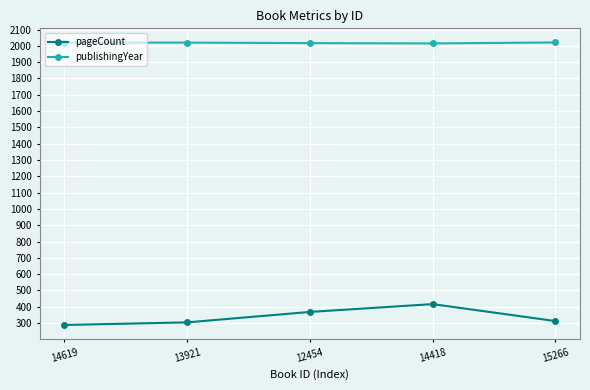

The value of pageCount at 13921 is 133. True or false?

False